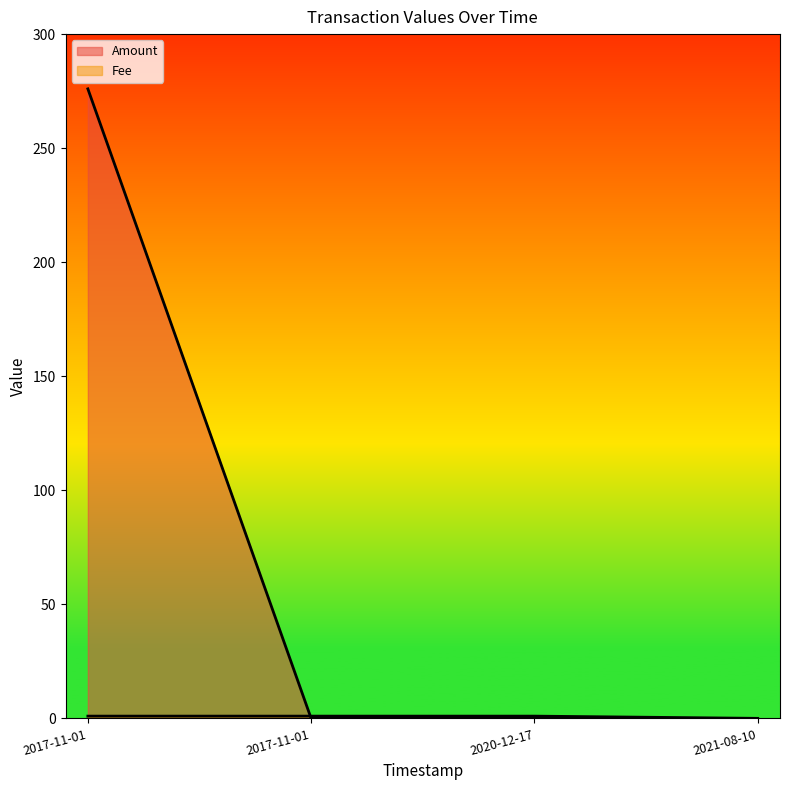

Which series has the largest total across all categories?

Amount